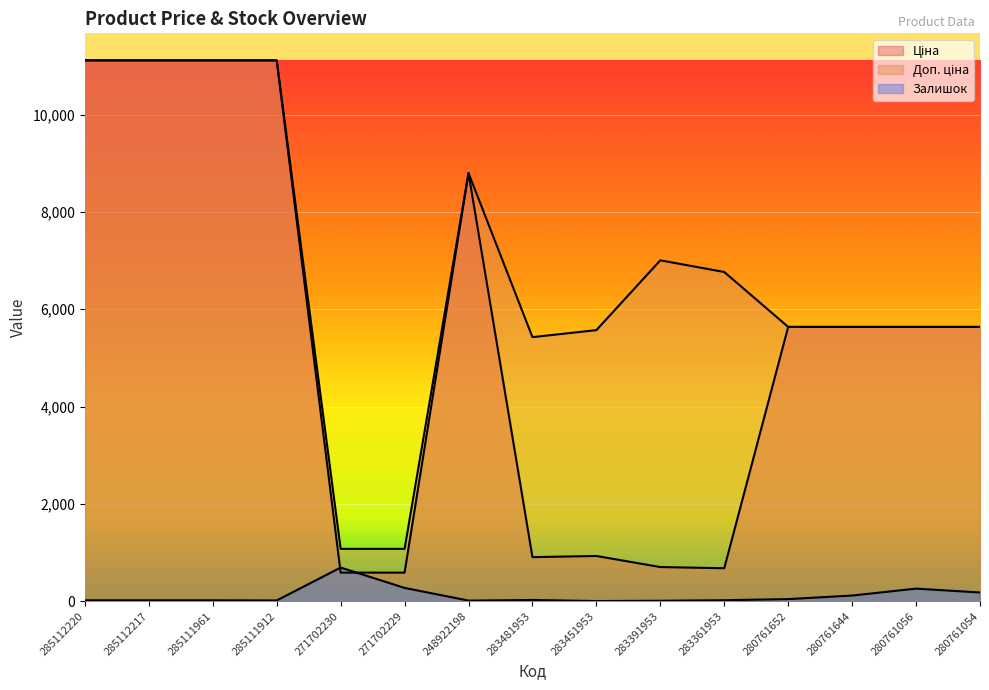

At how many categories does at least one series exceed 2760?

13